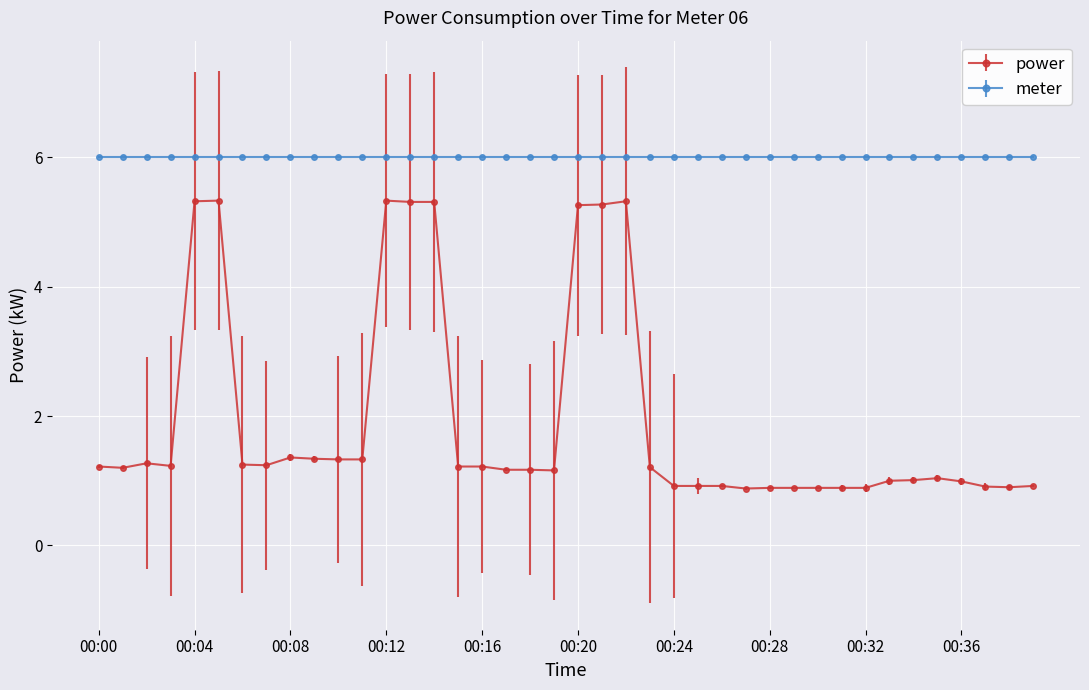

Which series has the widest spread of values?

power